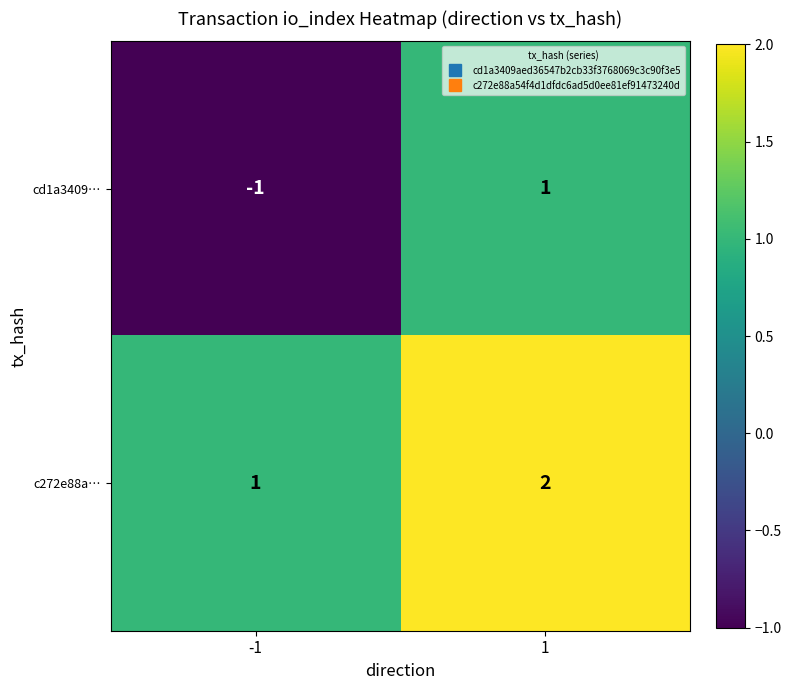

Which category has the highest value across all series?

1